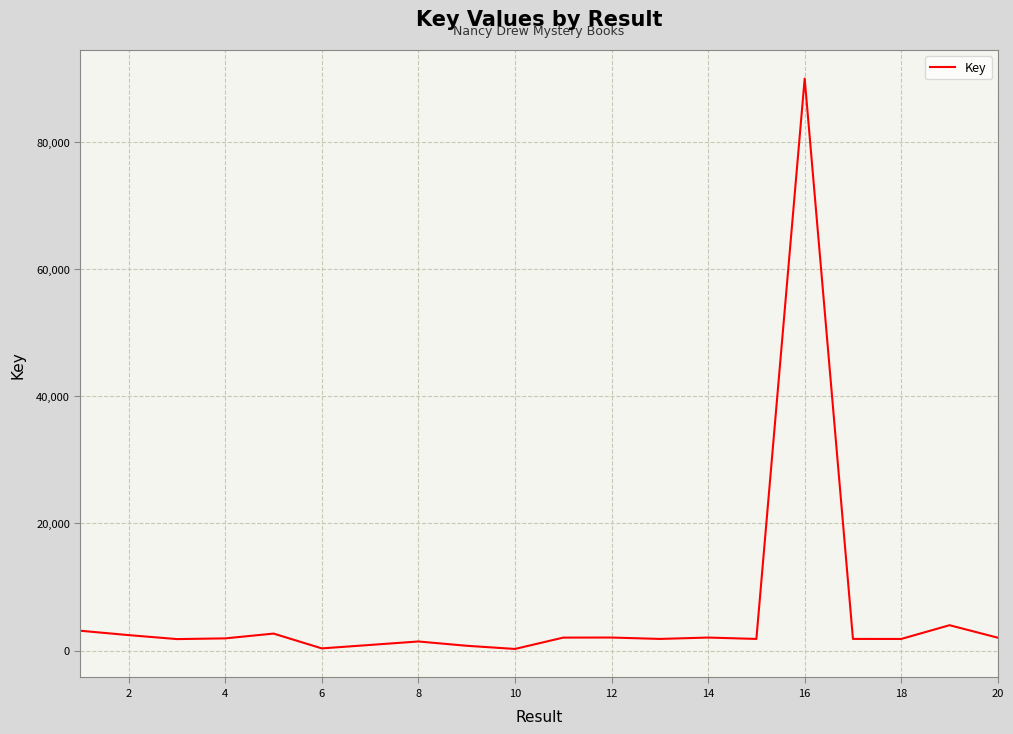

What is the greatest value displayed?

89981